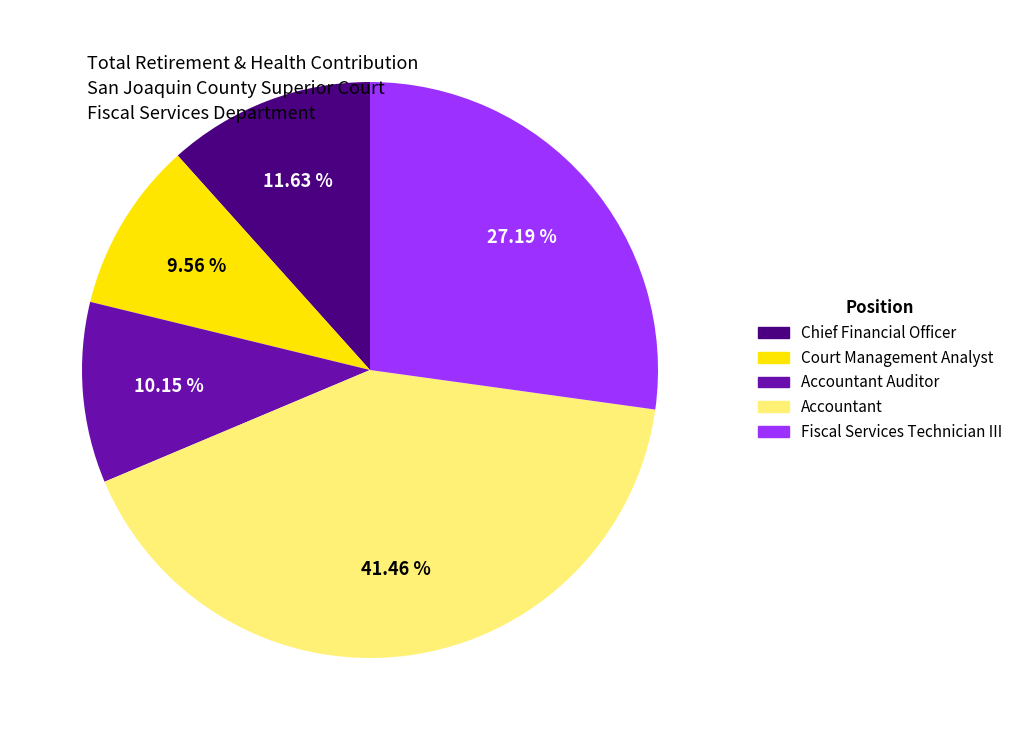

True or false: Fiscal Services Technician III accounts for 27% of the total.

True